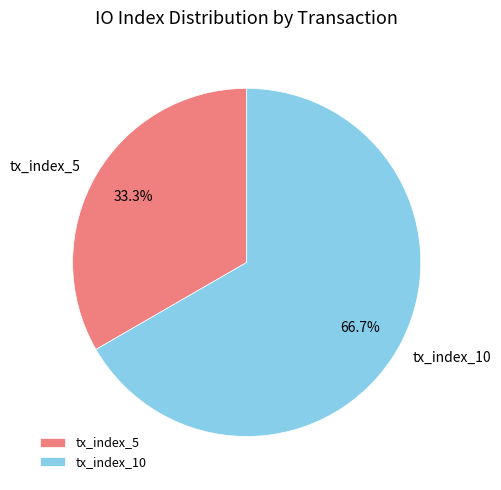

How much of the chart is everything except tx_index_5?

66.7%